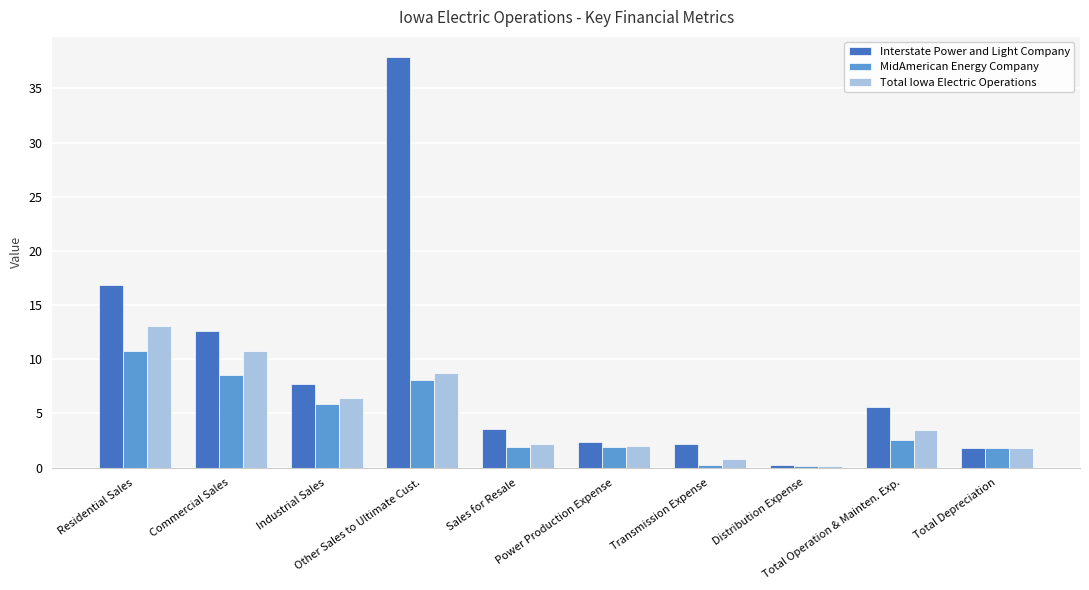

What is the sum of the MidAmerican Energy Company values at Other Sales to Ultimate Cust. and Transmission Expense?

8.2